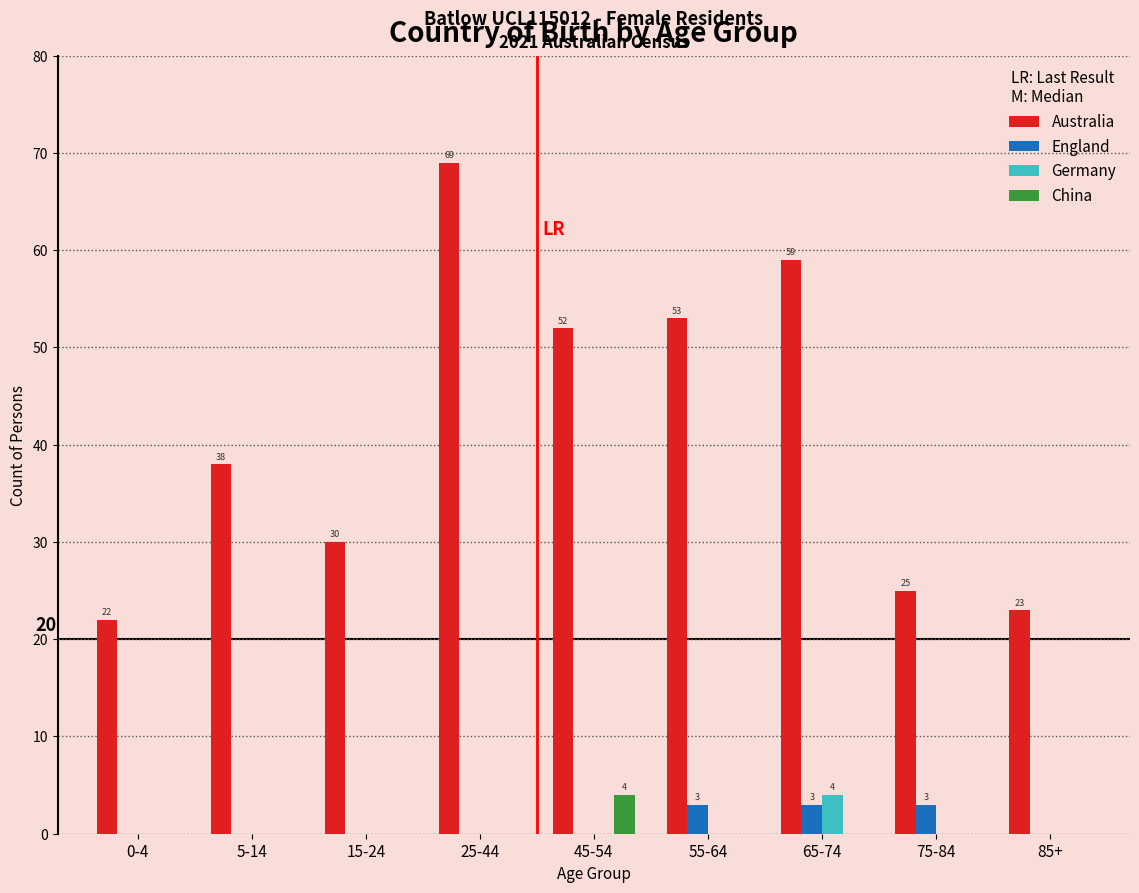

Which series changed the most between 15-24 and 65-74?

Australia